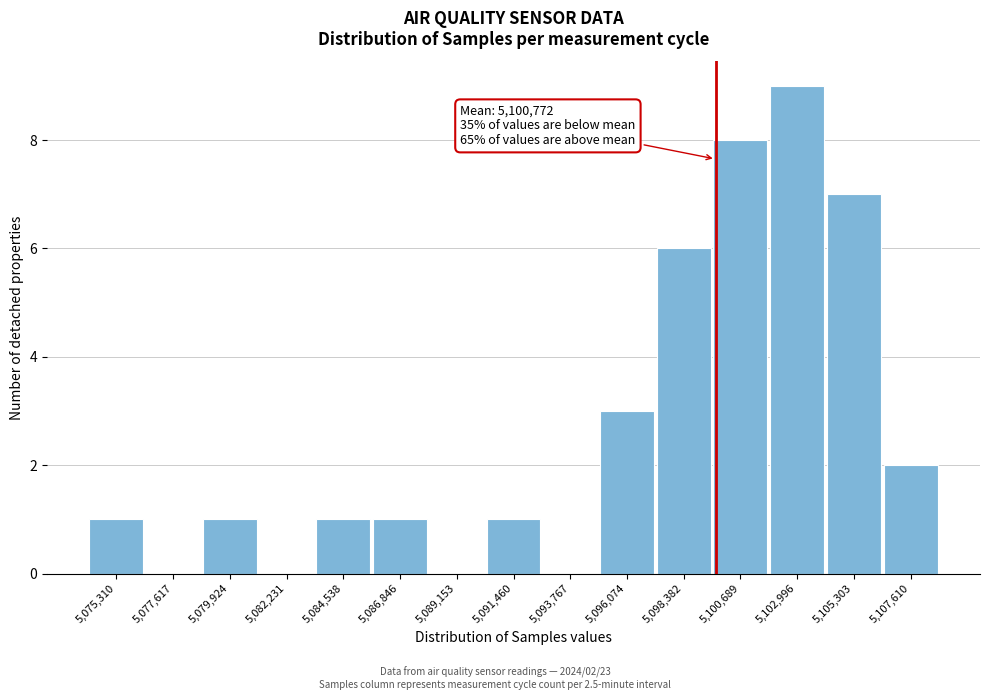

Reading right to left, list all the values displayed in this chart.

5,107,610=2	5,105,303=7	5,102,996=9	5,100,689=8	5,098,382=6	5,096,074=3	5,093,767=0	5,091,460=1	5,089,153=0	5,086,846=1	5,084,538=1	5,082,231=0	5,079,924=1	5,077,617=0	5,075,310=1